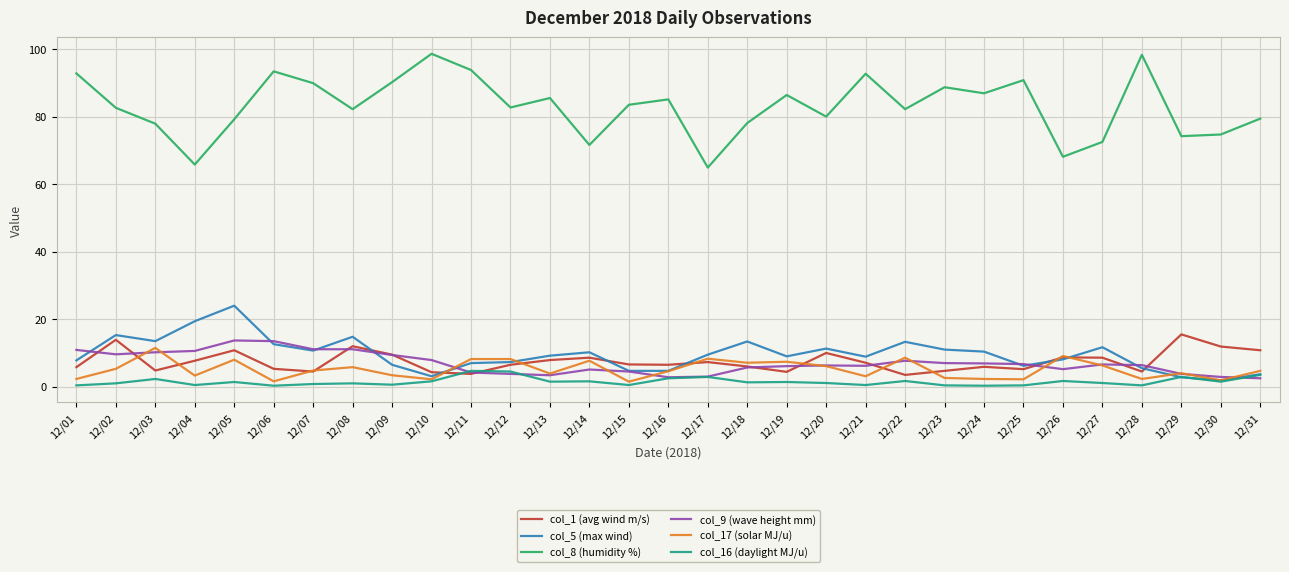

What is the sum of all col_16 (daylight MJ/u) values?

46.3